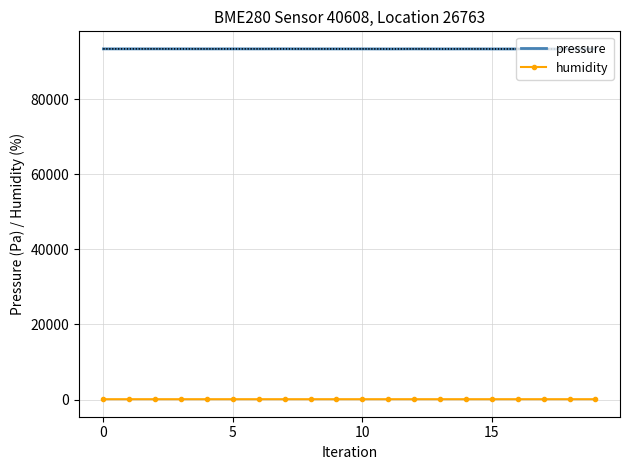

How many lines are shown in the chart?

2